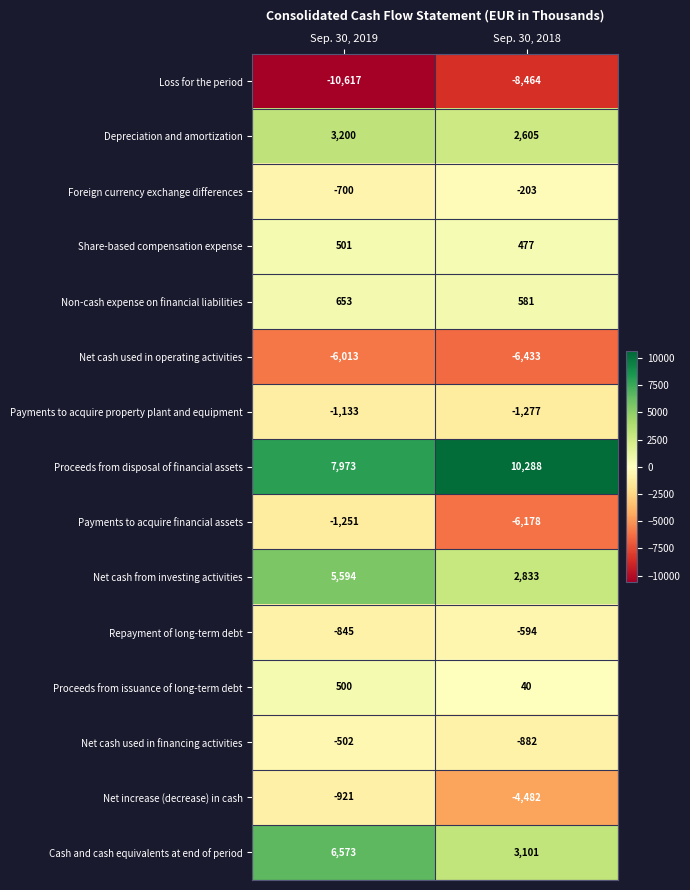

True or false: Net cash from investing activities has a value of 2833 at Sep. 30, 2018.

True